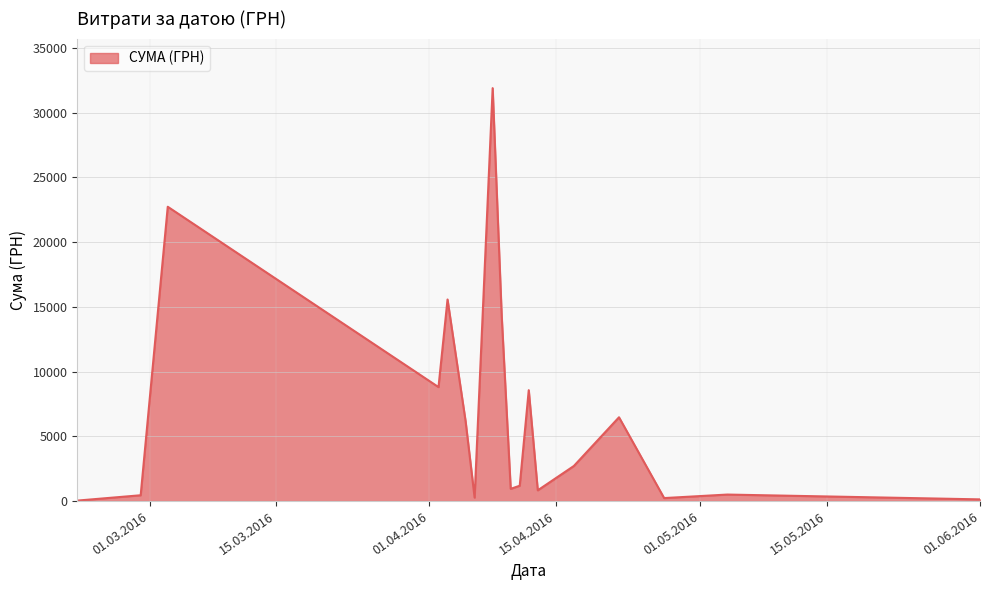

What is the greatest value displayed?

31895.8